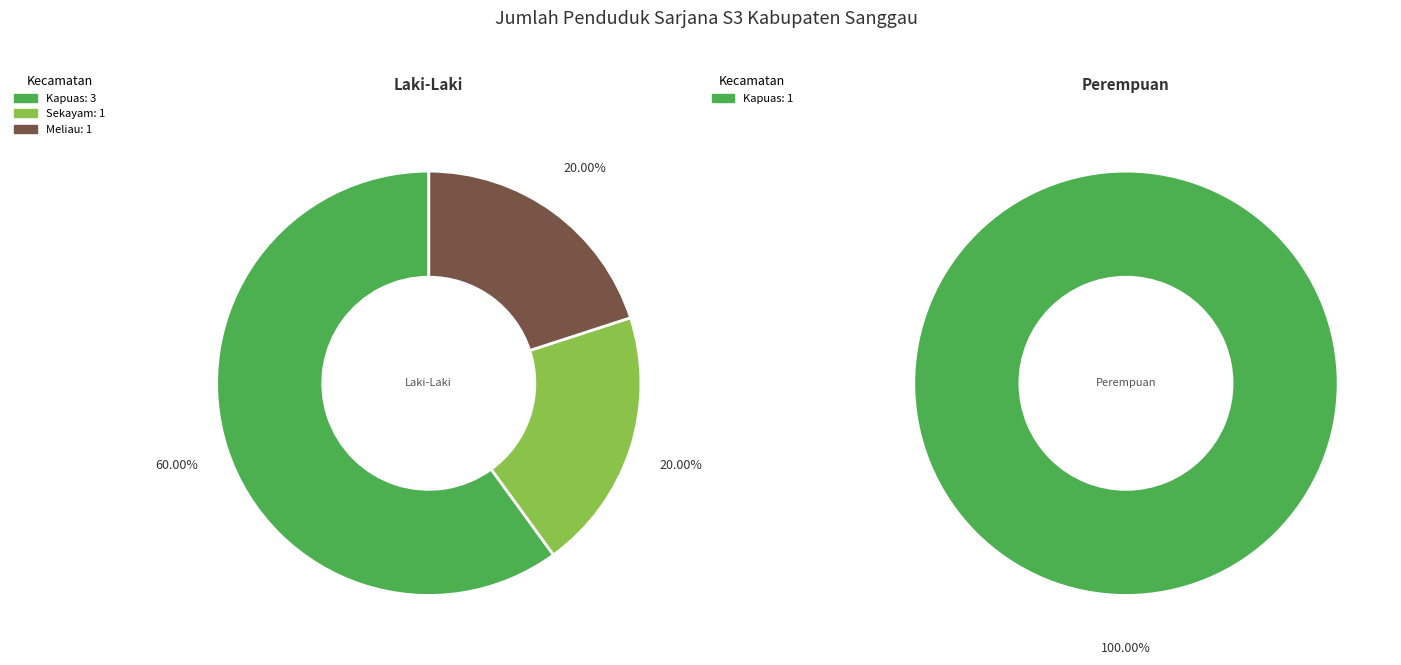

Combined, do Sekayam and Noyan account for over 50%?

No